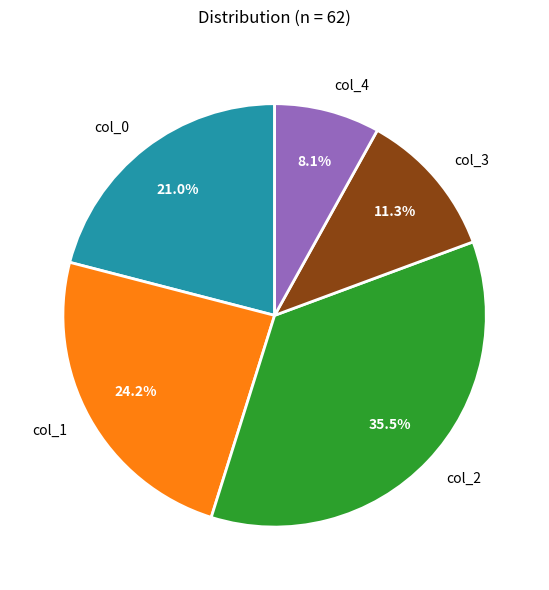

Which slice is the largest?

col_2